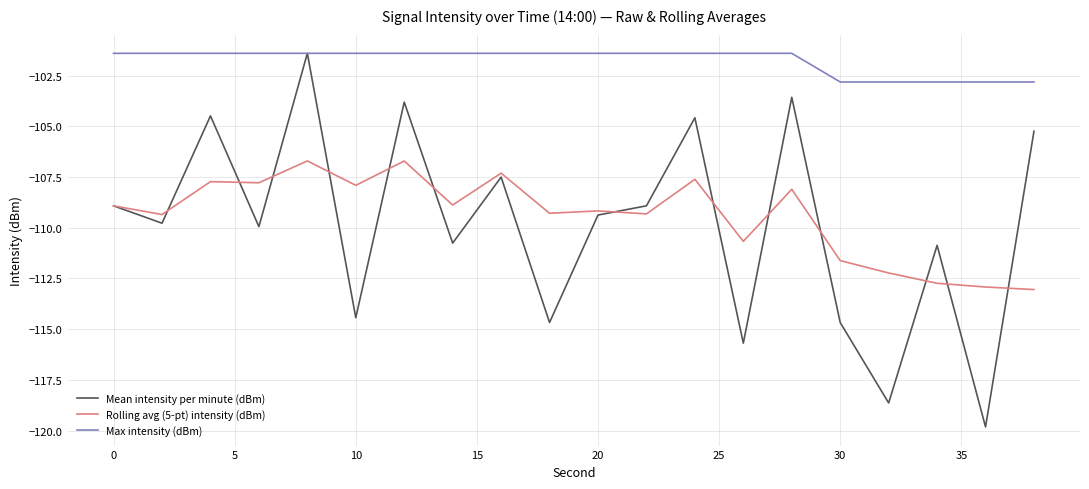

Which series has the largest total across all categories?

Max intensity (dBm)